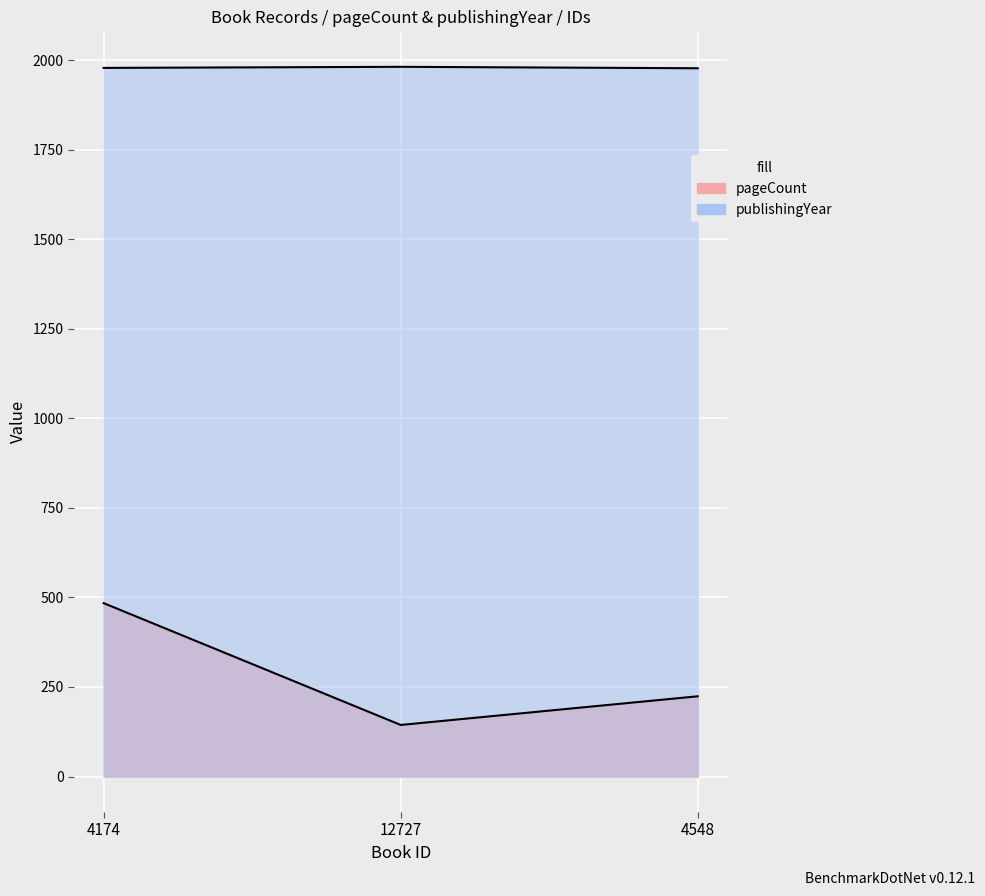

What is the total value across all series at 12727?

2125